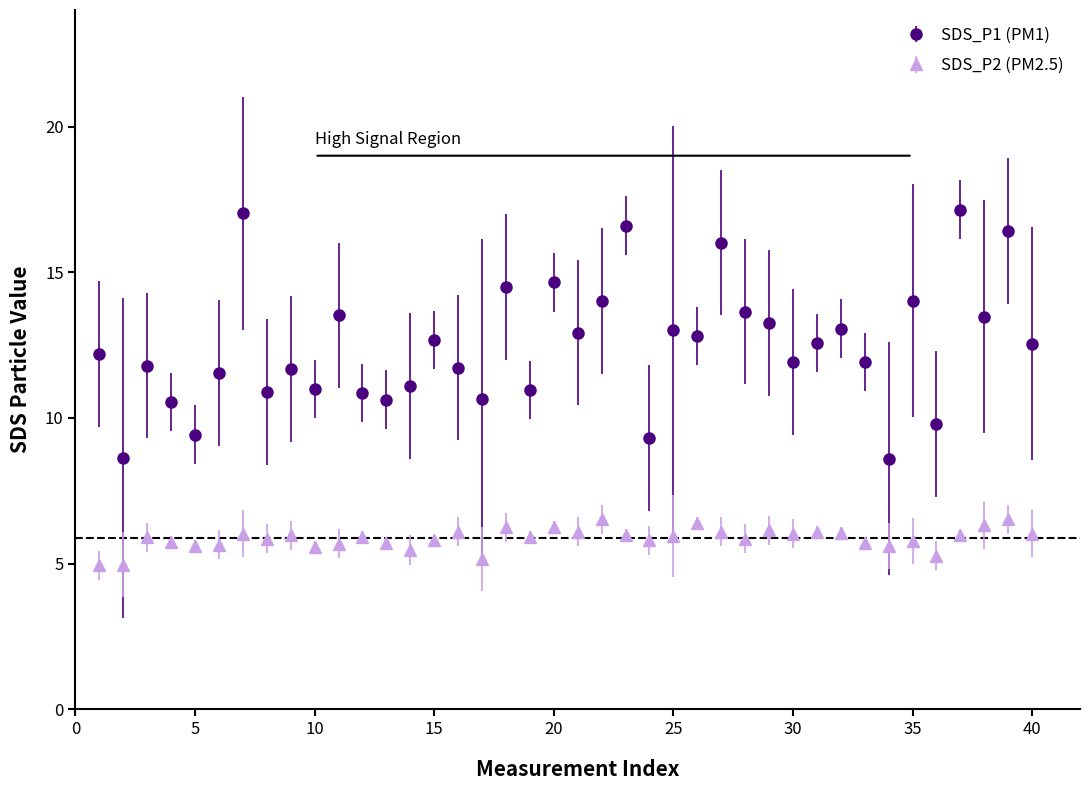

Which series has the largest range (max minus min)?

SDS_P1 (PM1)